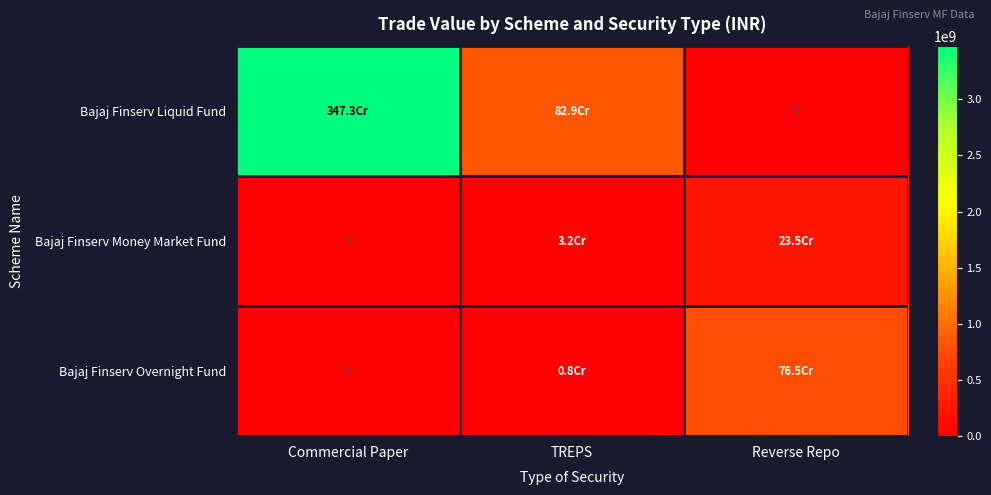

Read the Bajaj Finserv Money Market Fund value at Reverse Repo.

234882010.7